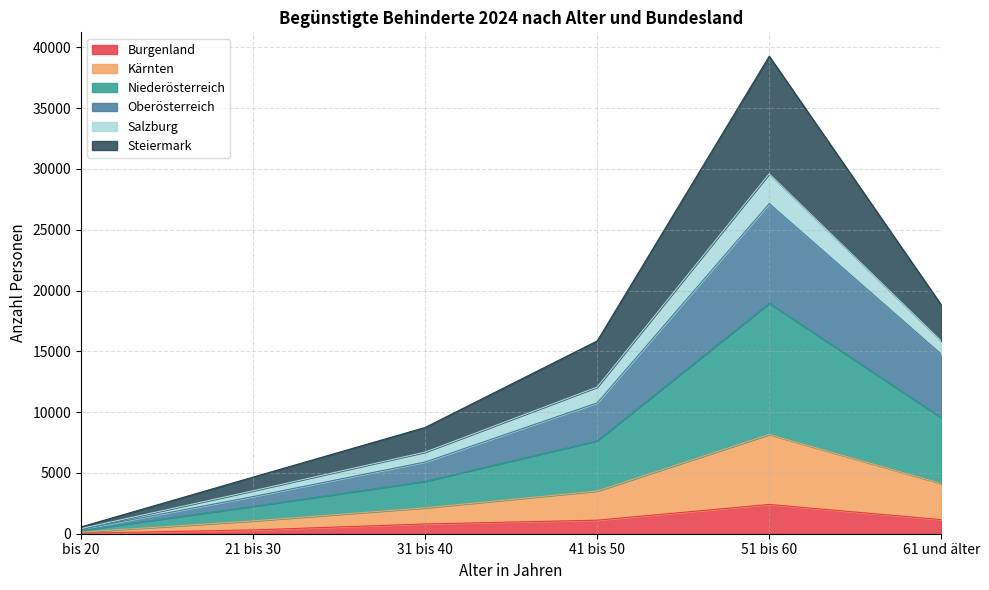

At which category is the sum across all series the highest?

51 bis 60